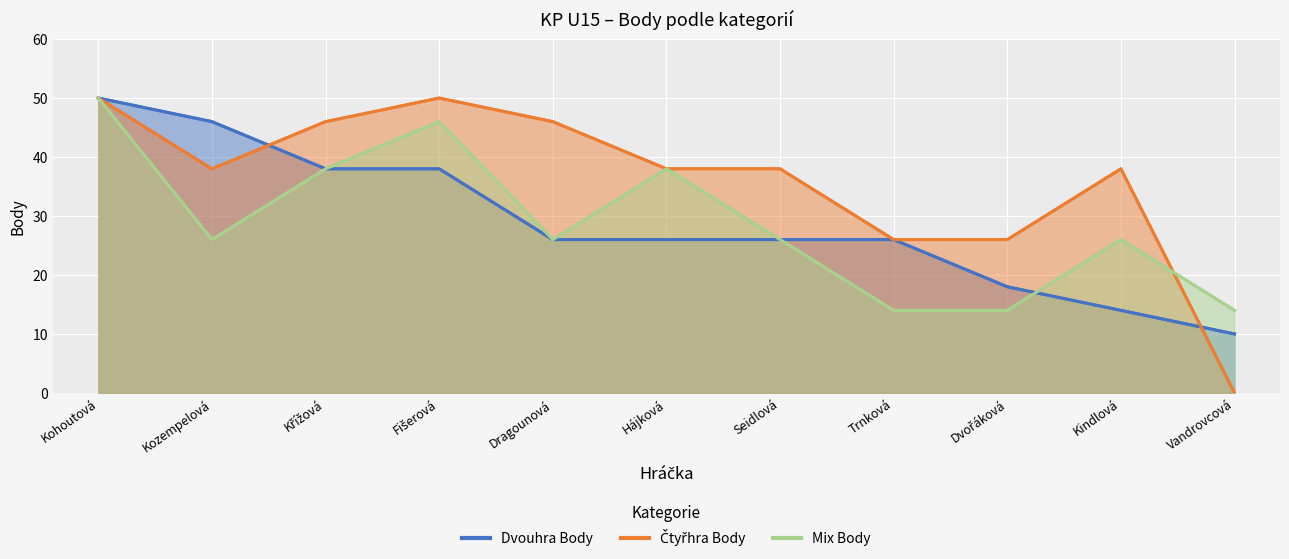

The value of Dvouhra Body at Trnková is 9. True or false?

False